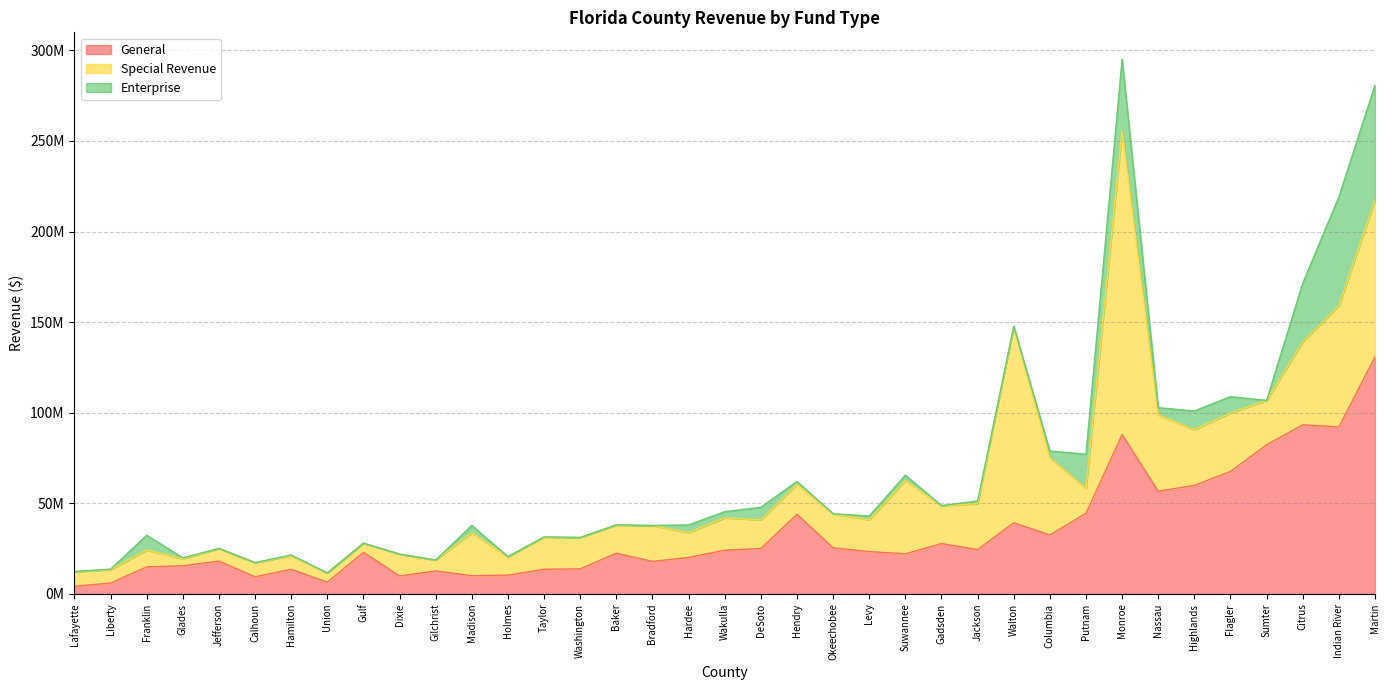

Where is the first local maximum for General?

Jefferson